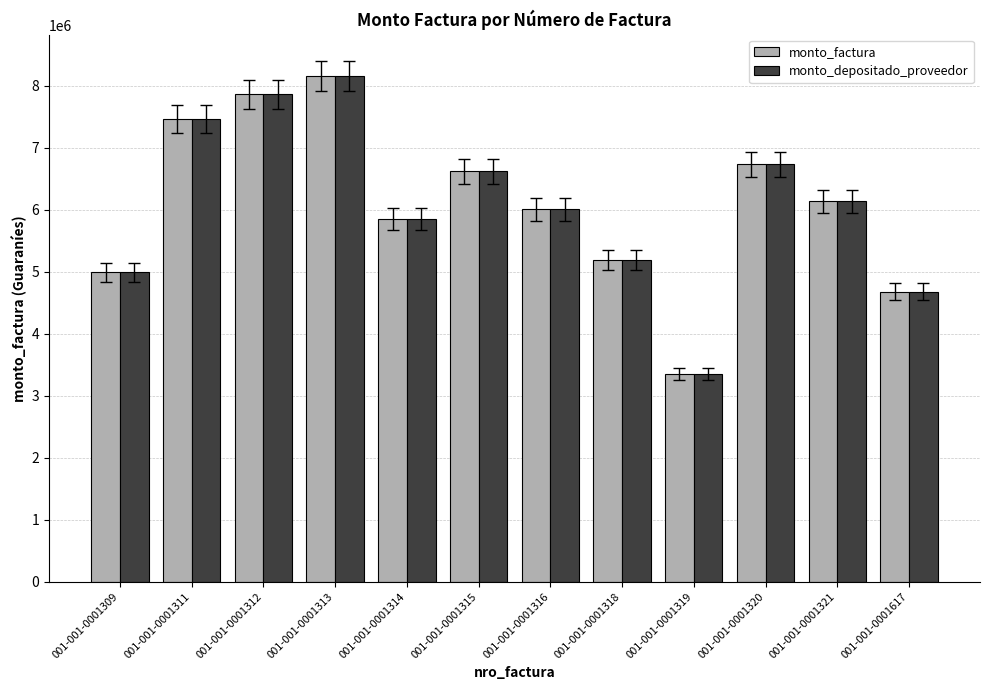

What is the total value across all series at 001-001-0001309?

9980400